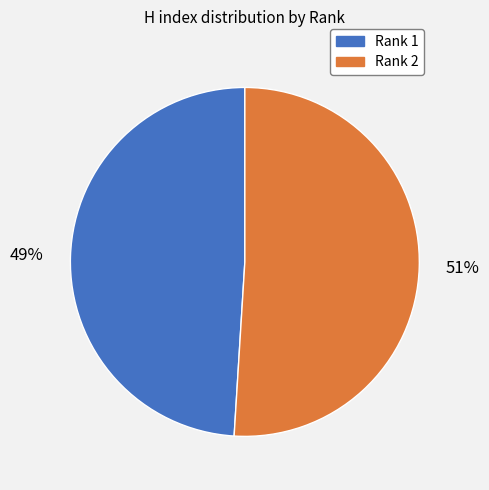

Which slice is the smallest?

Rank 1